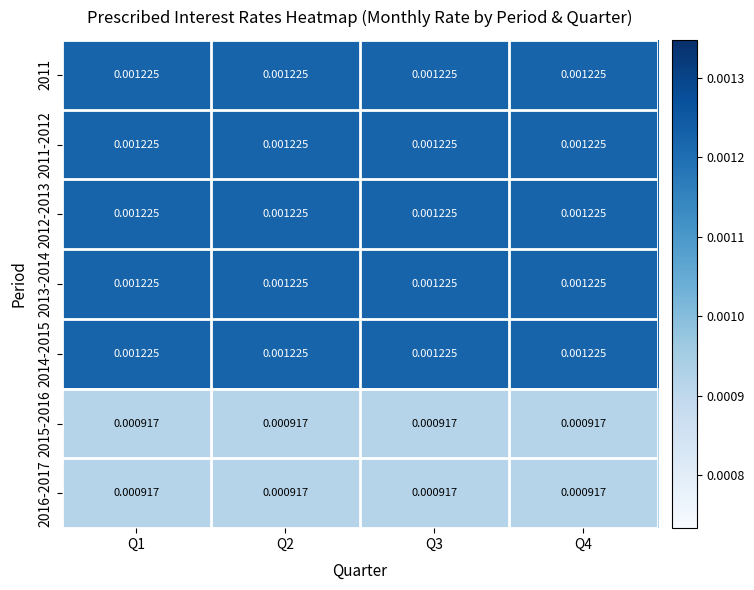

Is the value of 2011 at Q3 greater than the value of 2015-2016 at Q2?

Yes